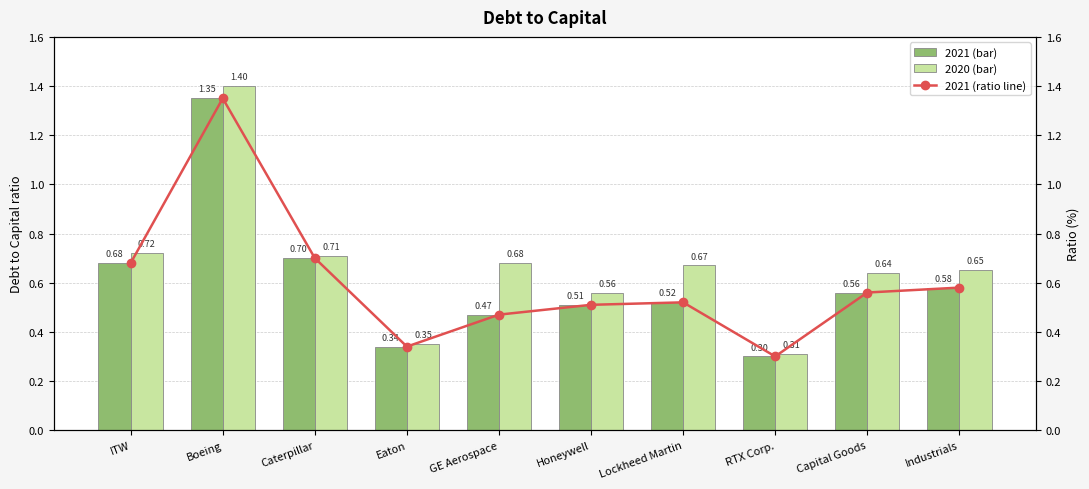

What is the value of the 3rd bar from the left?

0.7